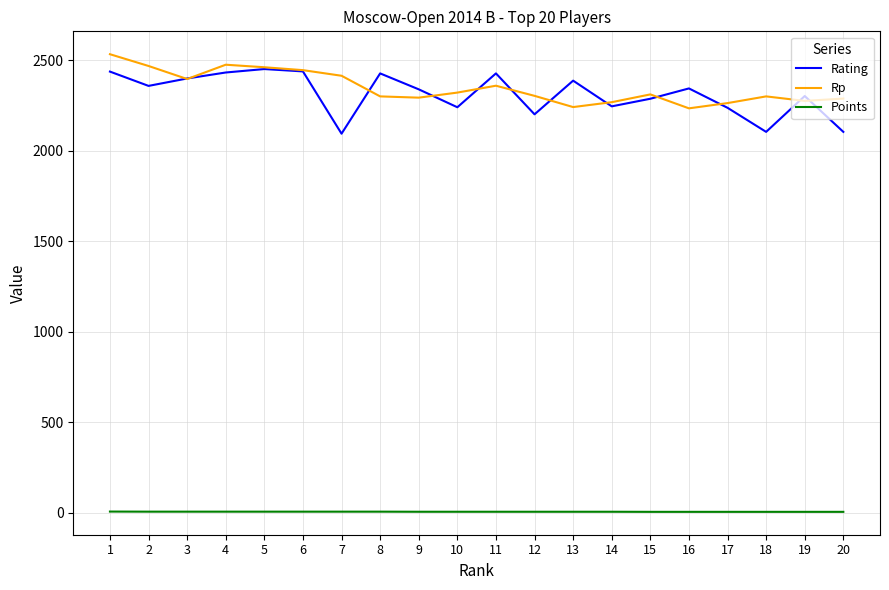

What is the maximum value shown in the chart?

2534.0